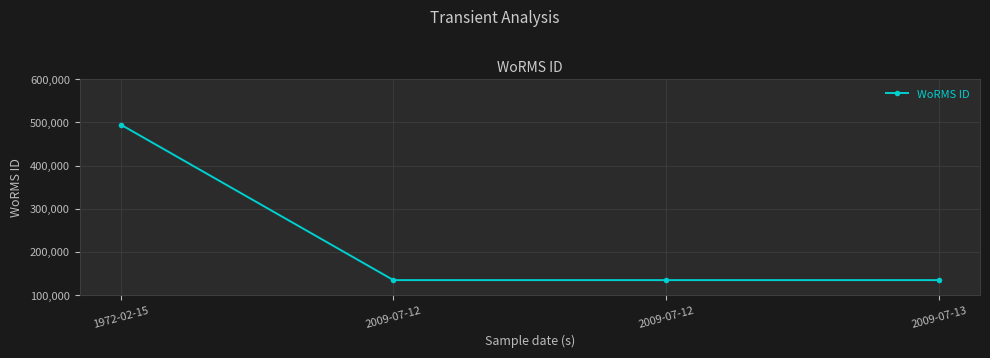

Count the number of categories in the chart.

4